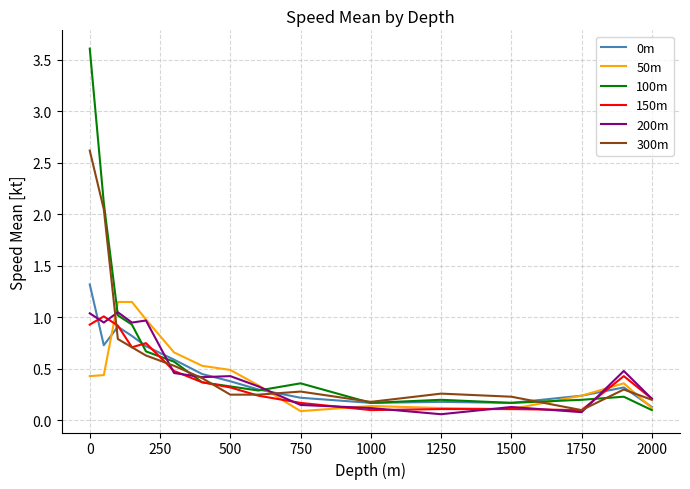

Which series has the largest range (max minus min)?

100m